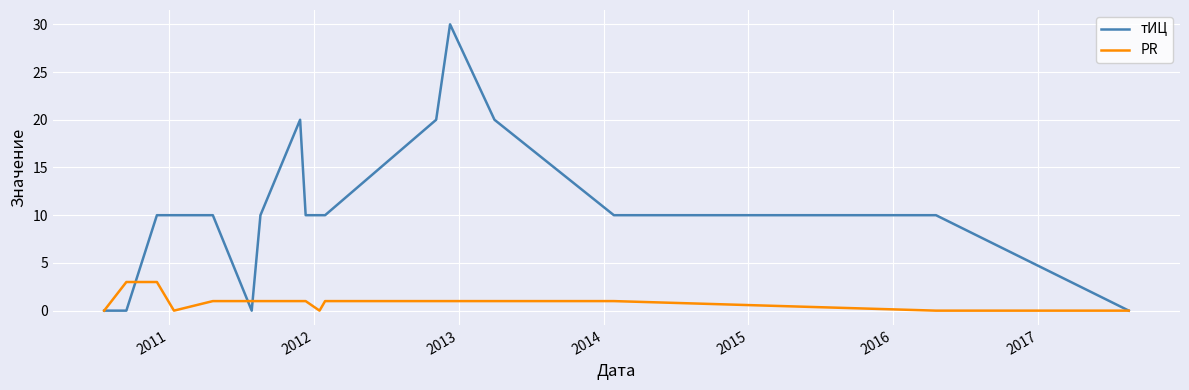

List the series in order of their overall mean, highest first.

тИЦ, PR